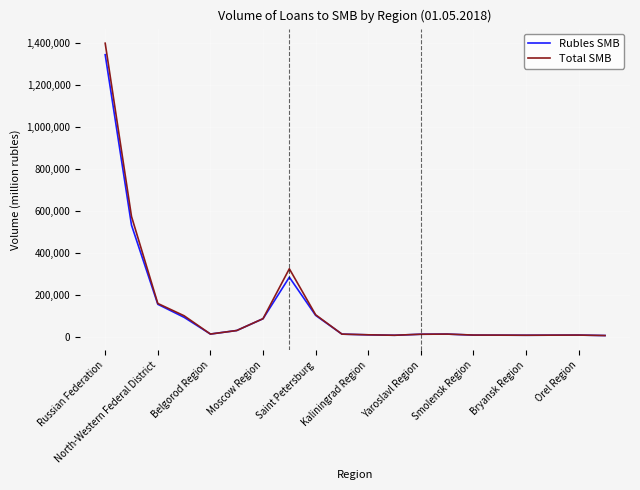

True or false: Rubles SMB has more than 1 points higher than both neighbors.

True